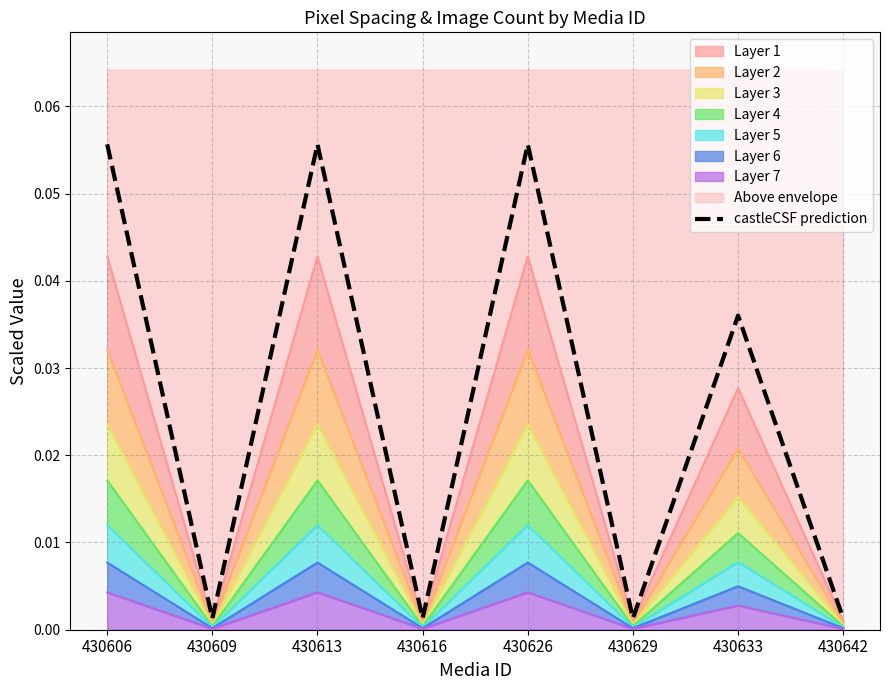

Rank the categories by value from highest to lowest.

430606, 430613, 430626, 430633, 430609, 430616, 430629, 430642